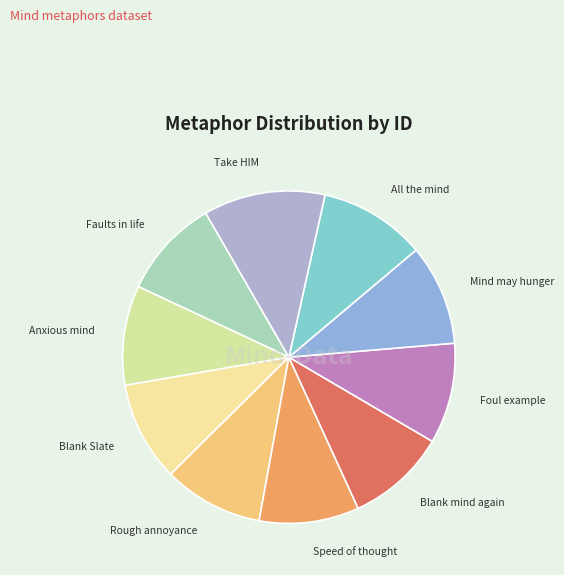

Is it true that Faults in life is 1% of the pie?

False